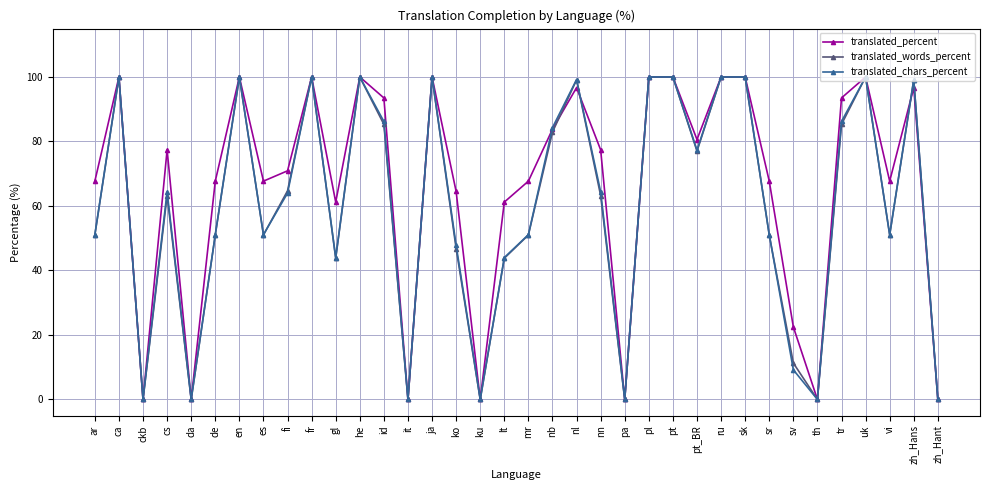

The value of translated_words_percent at ar is 51.0. True or false?

True